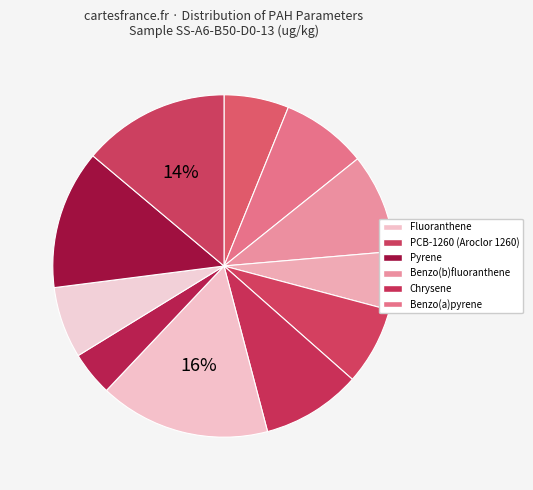

Count the number of slices in the pie.

11